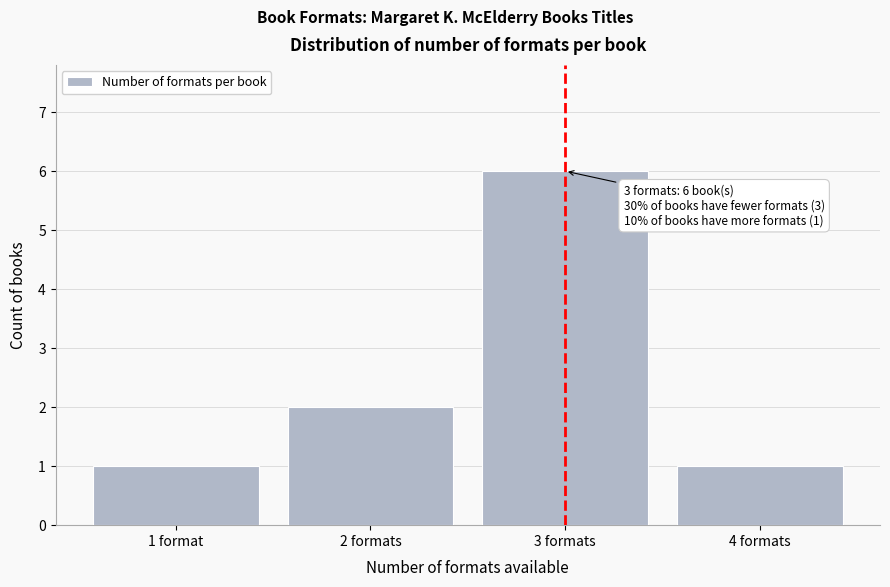

Reading left to right, what are all the values shown in this chart?

1	2	6	1